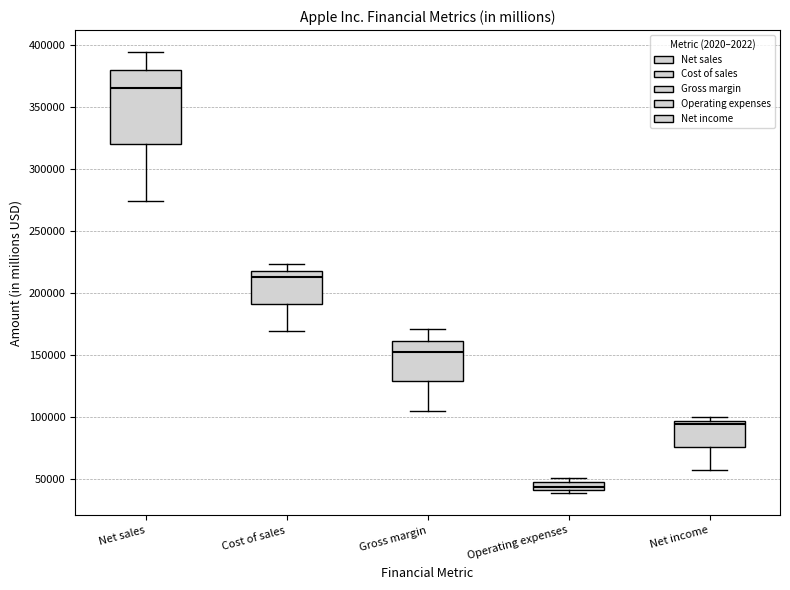

Where is the upper edge of the box for Net income on the y-axis? The values are not printed on the chart, so give them approximately, as read against the axis.

95000